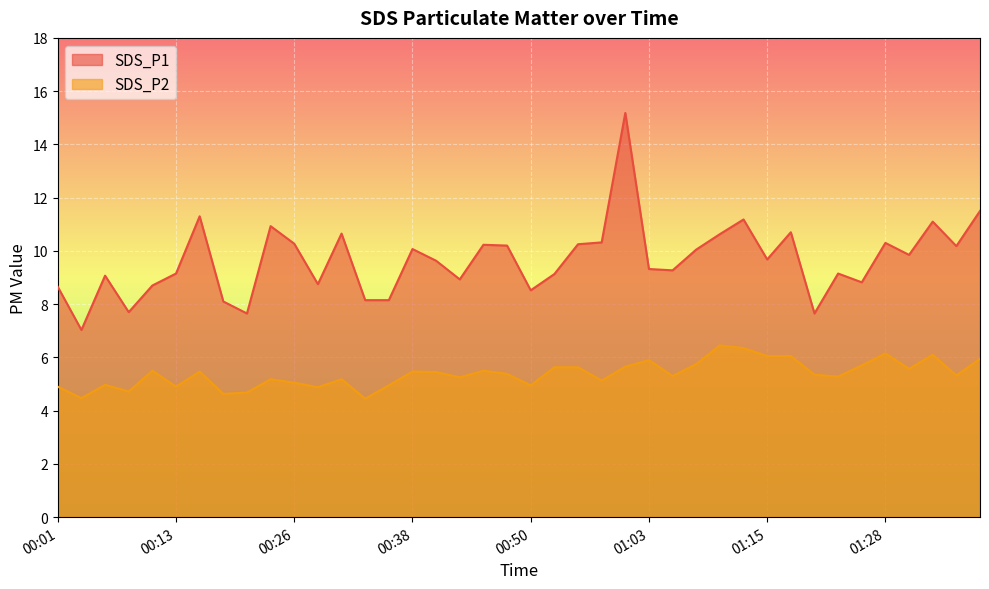

At which category is the sum across all series the highest?

01:00